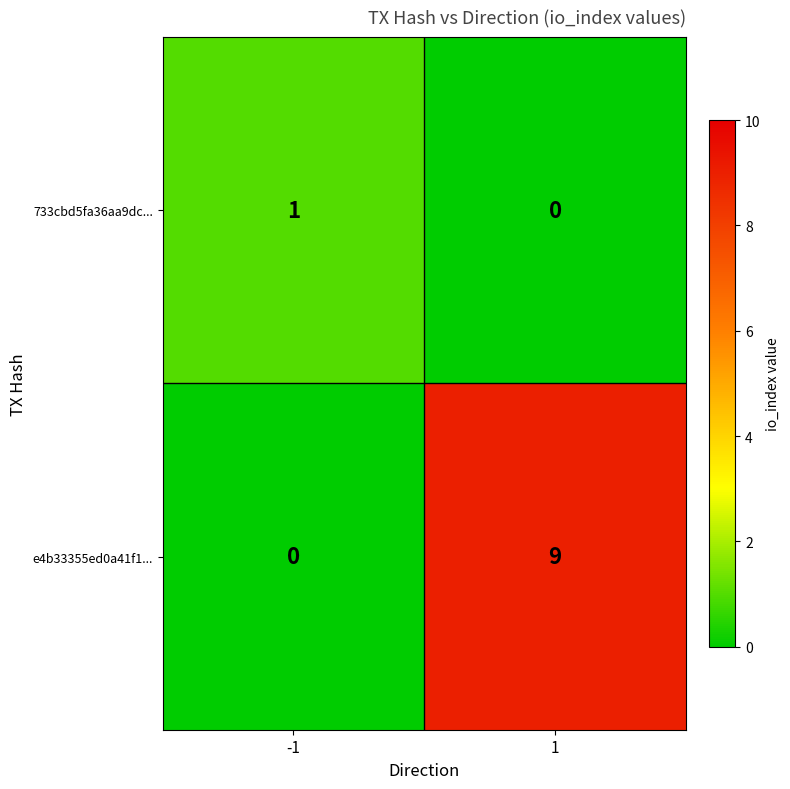

Reading left to right, list all the values displayed in this chart.

733cbd5fa36aa9dc...: 1	0
e4b33355ed0a41f1...: 0	9